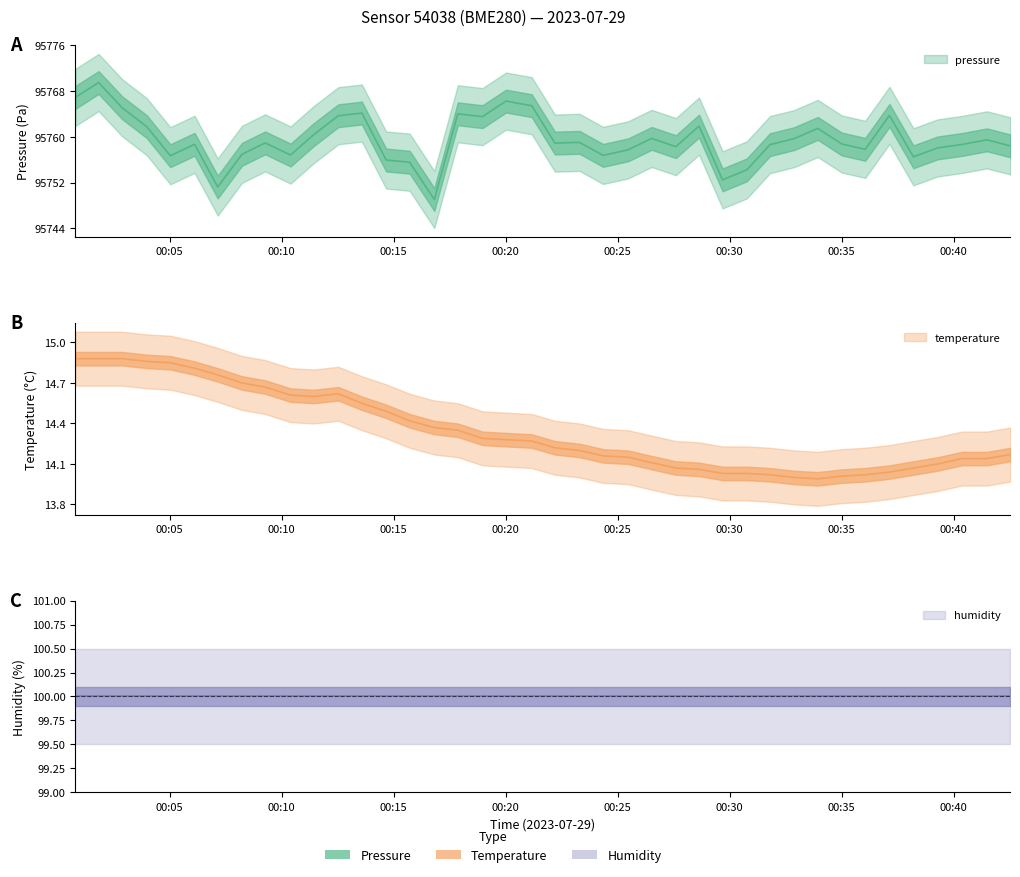

What is the average value of the temperature series?

14.3